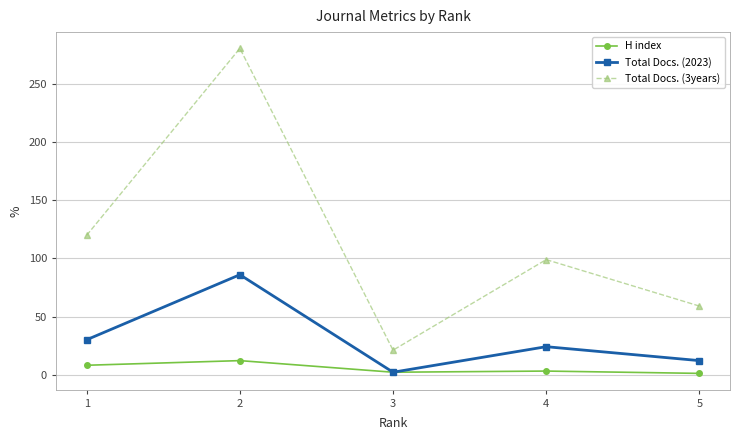

List the series in order of their peak value, lowest first.

H index, Total Docs. (2023), Total Docs. (3years)